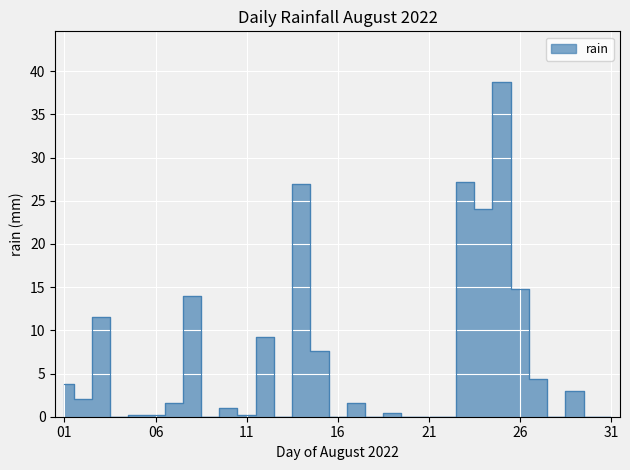

Which has a higher value, 2022-08-13 or 2022-08-31?

2022-08-13